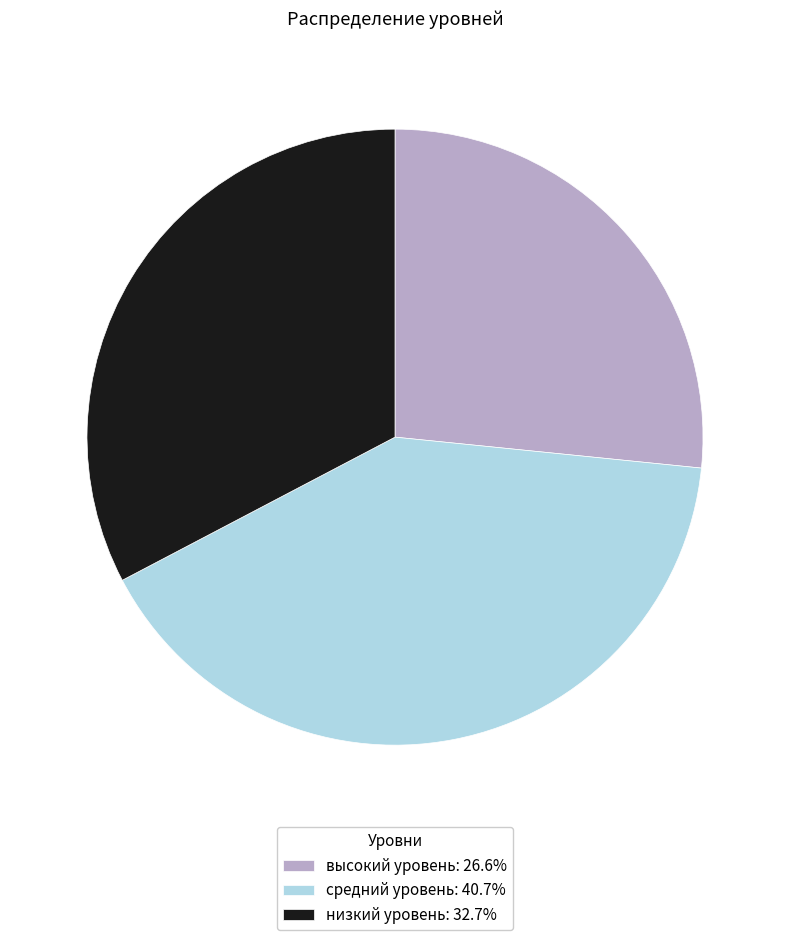

Count the number of slices in the pie.

3